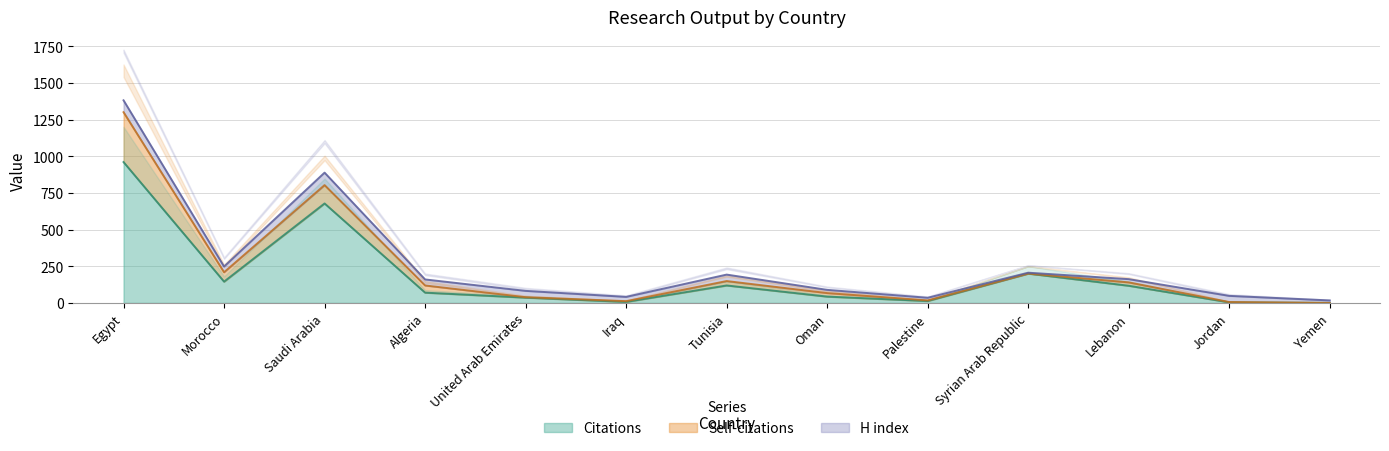

The value of Self-citations at Palestine is 7. True or false?

False